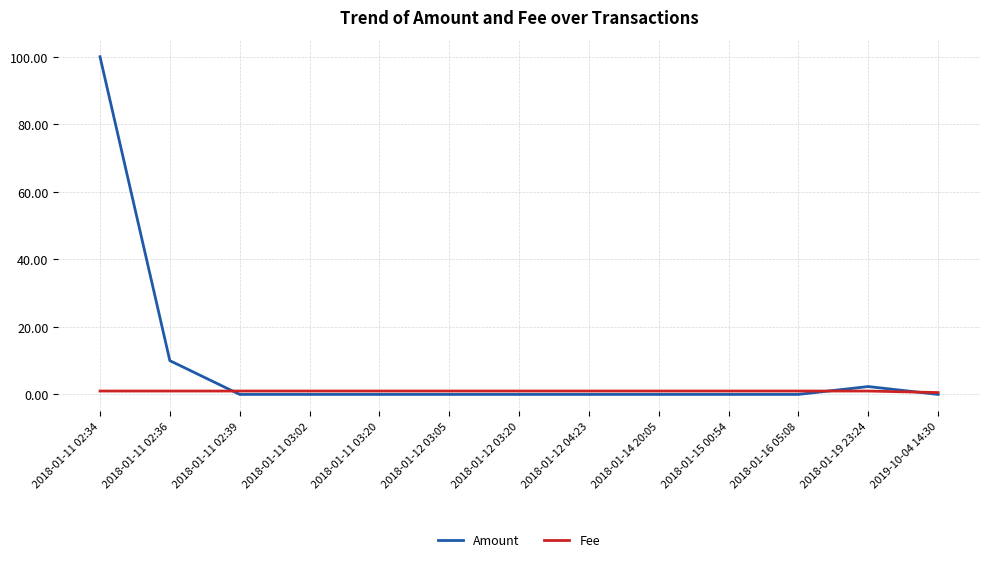

What is the sum of the Fee values at 2018-01-11 03:20 and 2018-01-11 02:34?

2.0